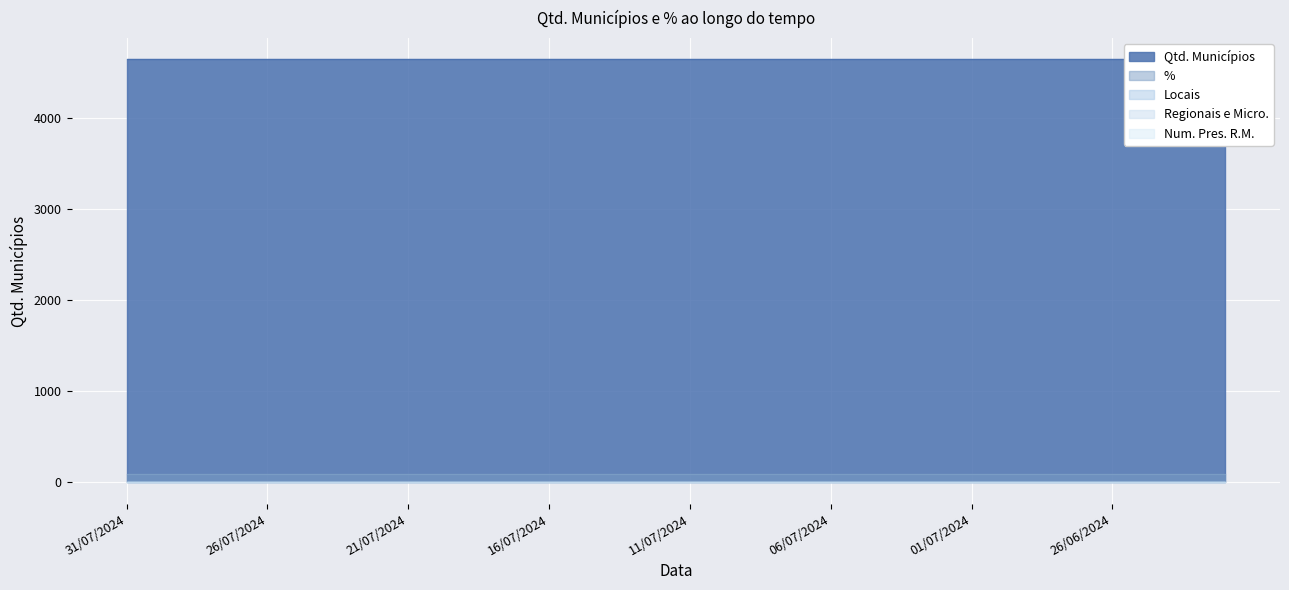

True or false: Num. Pres. R.M. and Regionais e Micro. cross at least once.

False